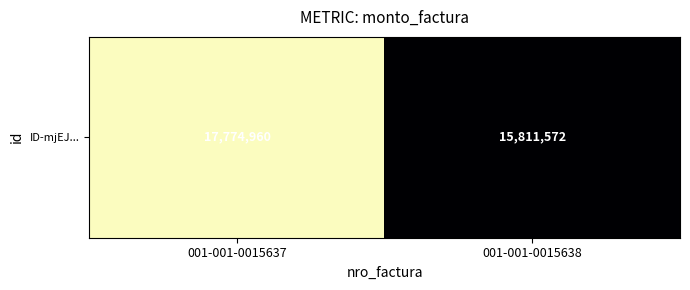

What is the approximate value at 001-001-0015637?

17774960